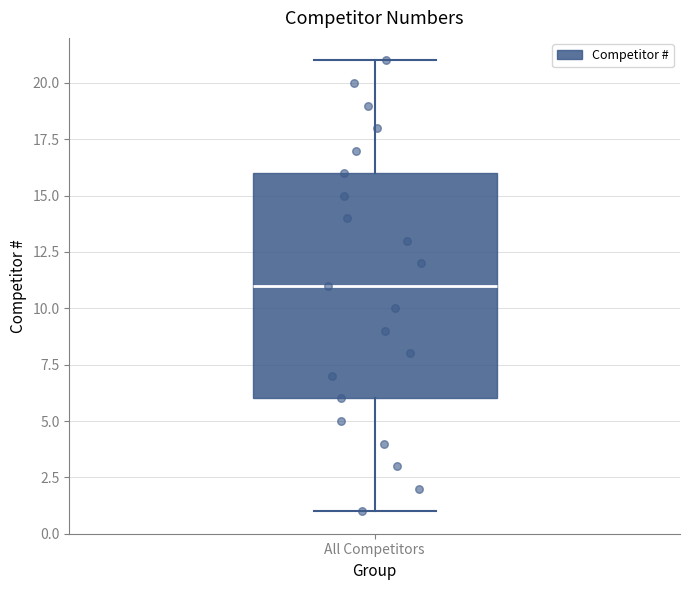

Read this box plot against the y-axis: the position of the median line, the range covered by the box, and the ends of both whiskers. The values are not printed on the chart, so give them approximately, as read against the axis.

median 11, box 6 to 16, whiskers 1 to 21